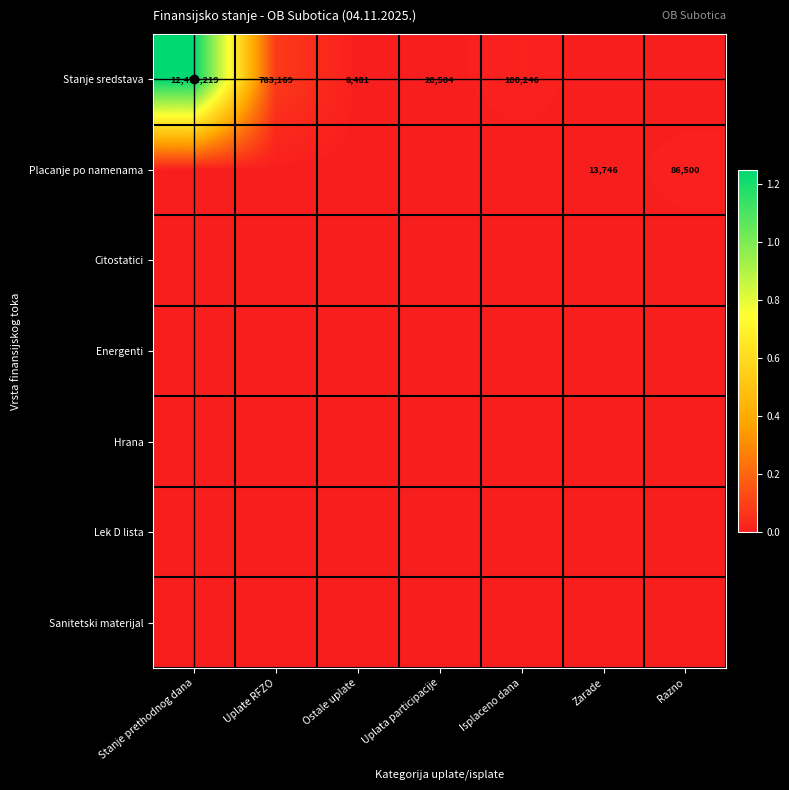

The Placanje po namenama series shows 13746 at Zarade. True or false?

True